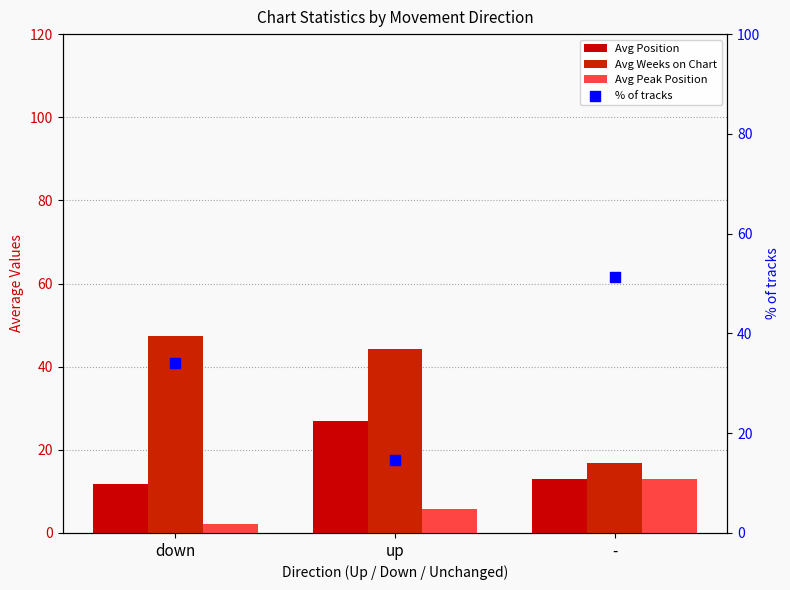

What are all the series names shown in the legend?

Avg Position, Avg Weeks on Chart, Avg Peak Position, % of tracks